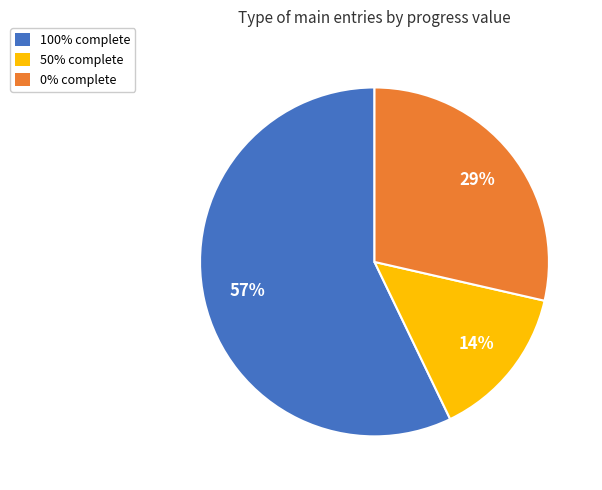

Which category has the biggest portion of the pie?

100% complete